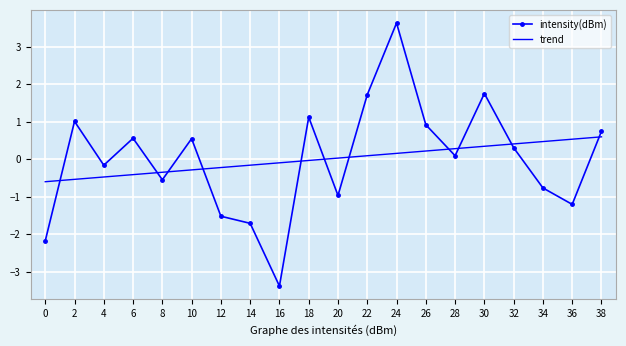

Is it true that intensity(dBm) equals 0.3 at 32?

True